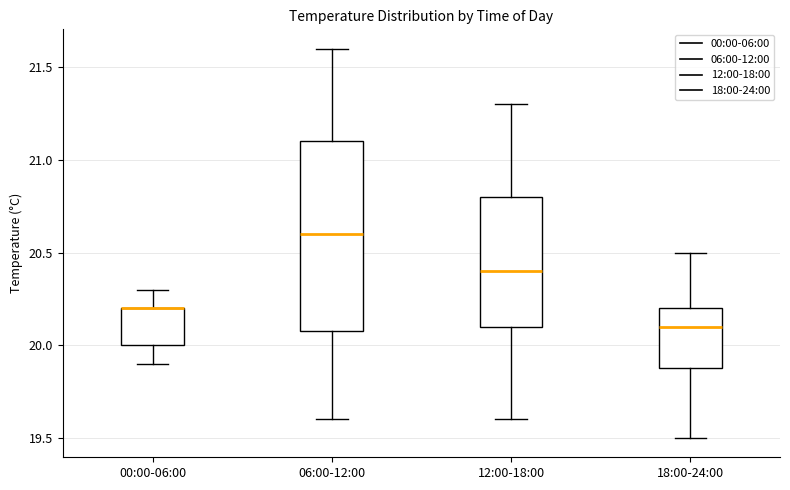

Reading left to right, transcribe this box plot: for each box, give where its median line is, the range the box spans, and where its two whiskers end, as read against the y-axis. The values are not printed on the chart, so give them approximately, as read against the axis.

00:00-06:00: median 20.2 (drawn on the box's upper edge), box 20.0 to 20.2, whiskers 19.9 to 20.3
06:00-12:00: median 20.6, box 20.1 to 21.1, whiskers 19.6 to 21.6
12:00-18:00: median 20.4, box 20.1 to 20.8, whiskers 19.6 to 21.3
18:00-24:00: median 20.1, box 19.9 to 20.2, whiskers 19.5 to 20.5